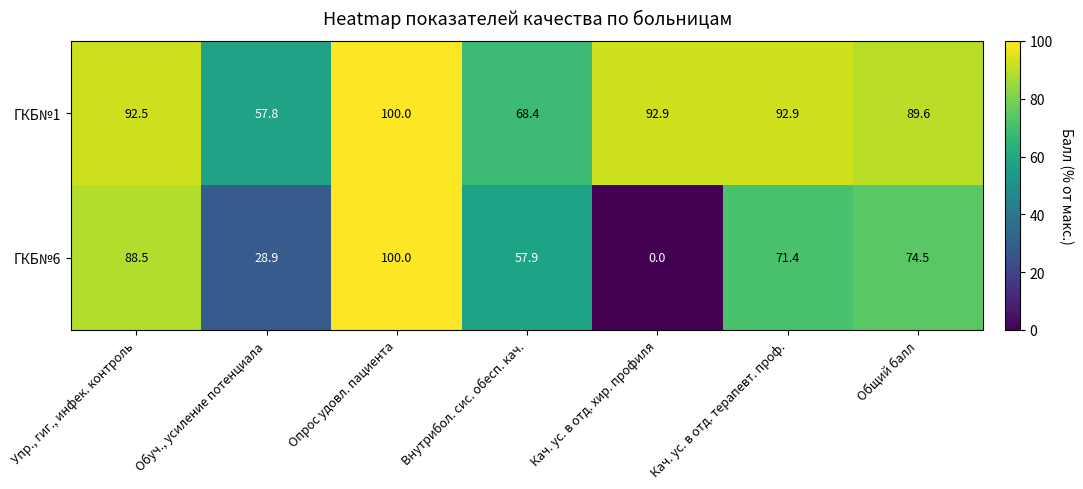

At which category is the sum across all series the highest?

Опрос удовл. пациента